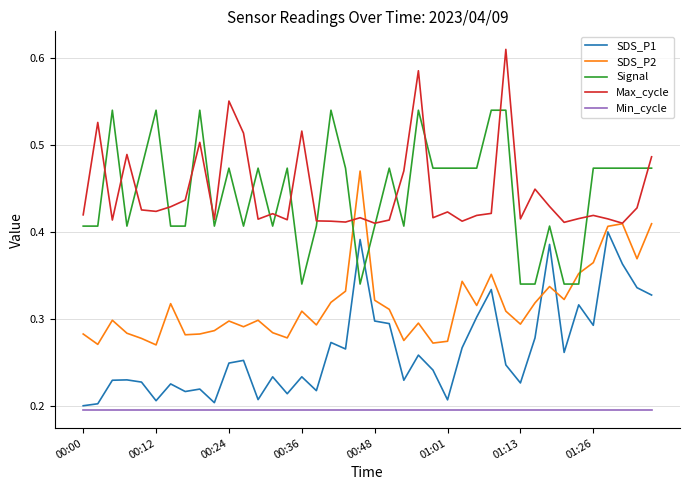

Rank the series by their maximum value, from highest to lowest.

Max_cycle, Signal, SDS_P2, SDS_P1, Min_cycle